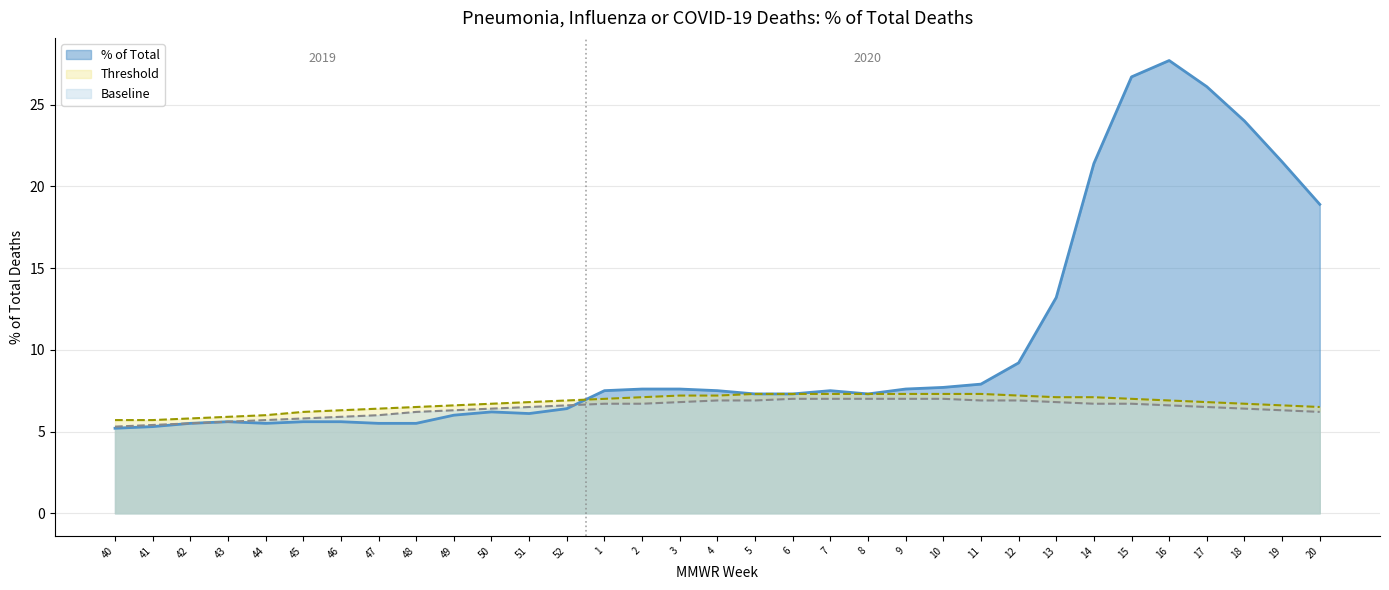

What is the difference between the maximum and second lowest values in the Threshold series?

1.6